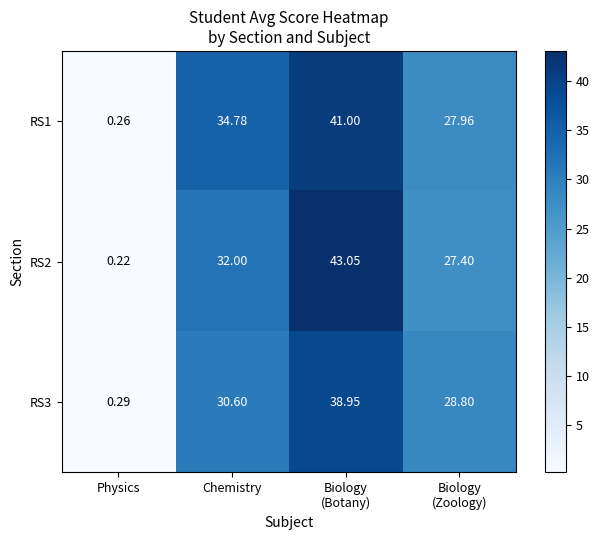

Which label corresponds to the largest value in the chart?

Biology
(Botany)